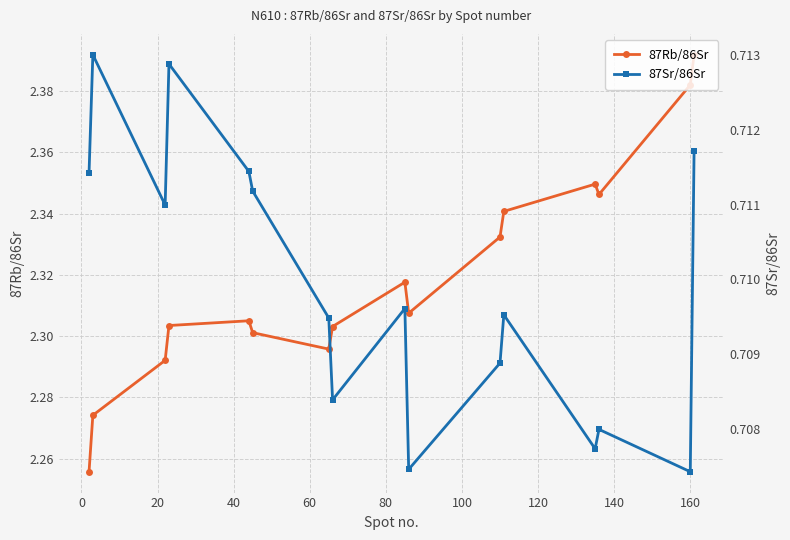

How many 87Rb/86Sr values are between 2 and 3?

16